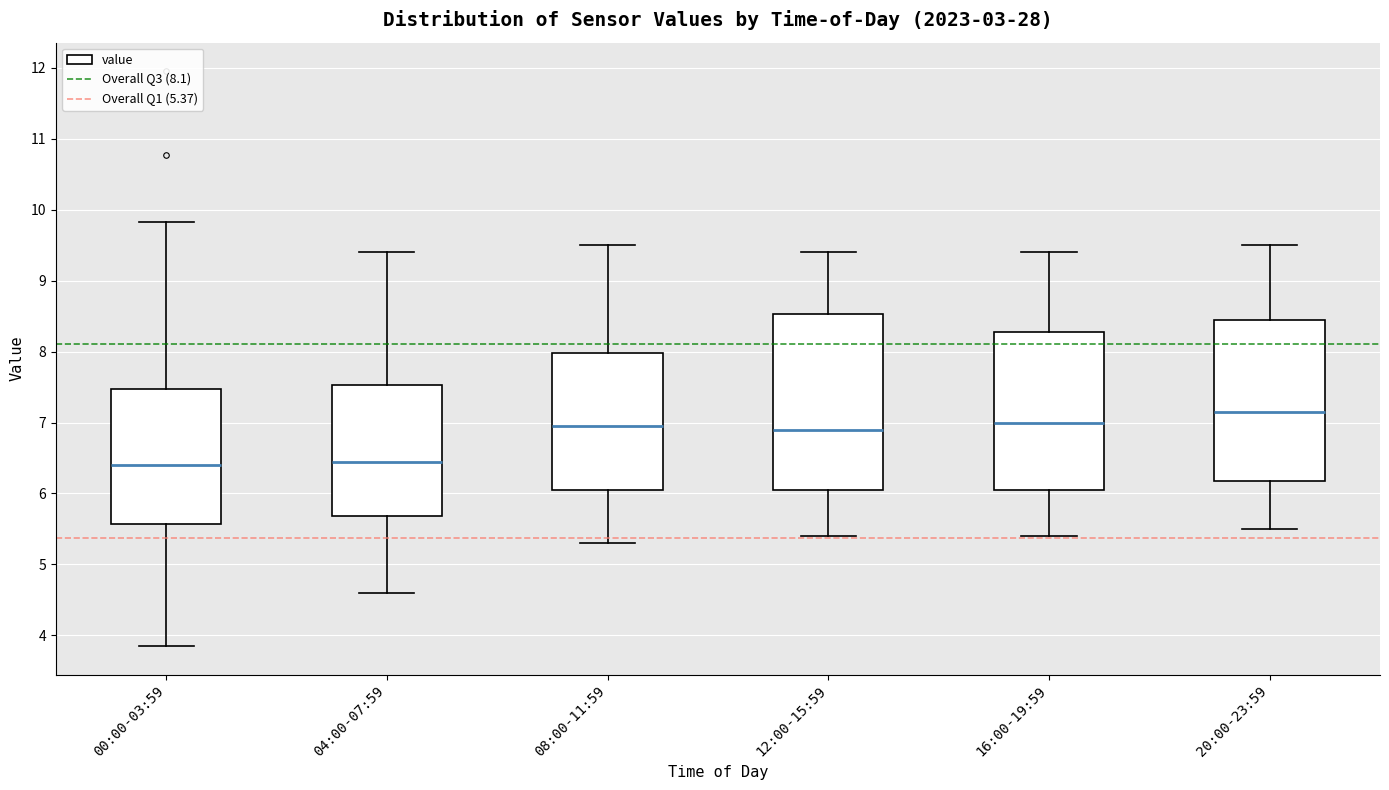

Comparing the boxes themselves (not the whiskers), which one is the tallest?

12:00-15:59